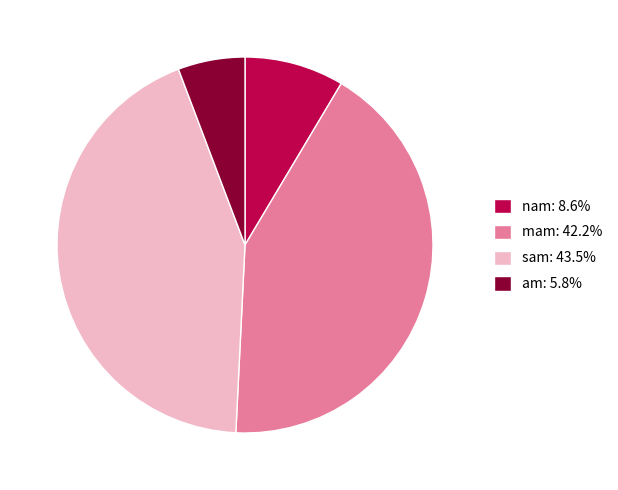

What is the largest slice in the pie chart?

sam